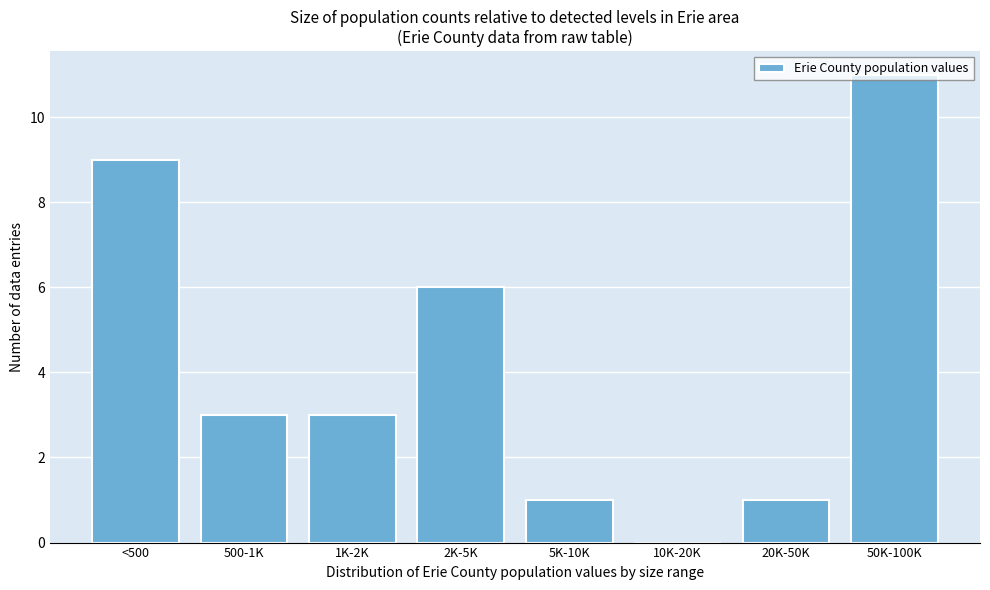

Which has a higher value, 50K-100K or 2K-5K?

50K-100K